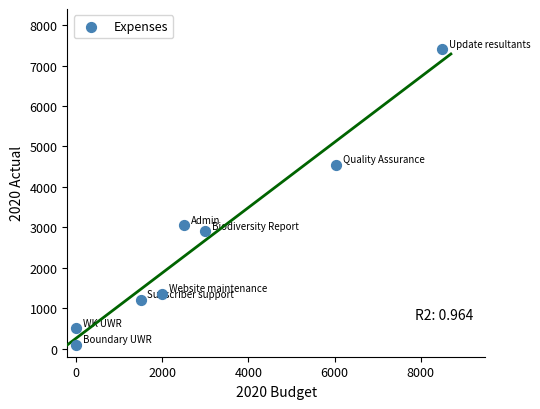

What Y value in the scatter plot is closest to 3750?

3050